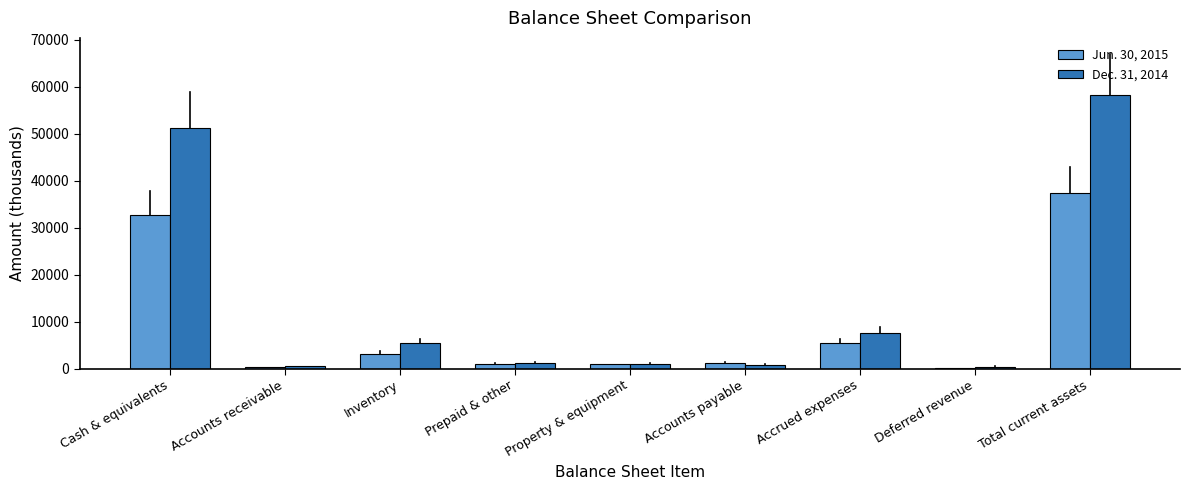

True or false: Jun. 30, 2015 has a value of 37332 at Total current assets.

True